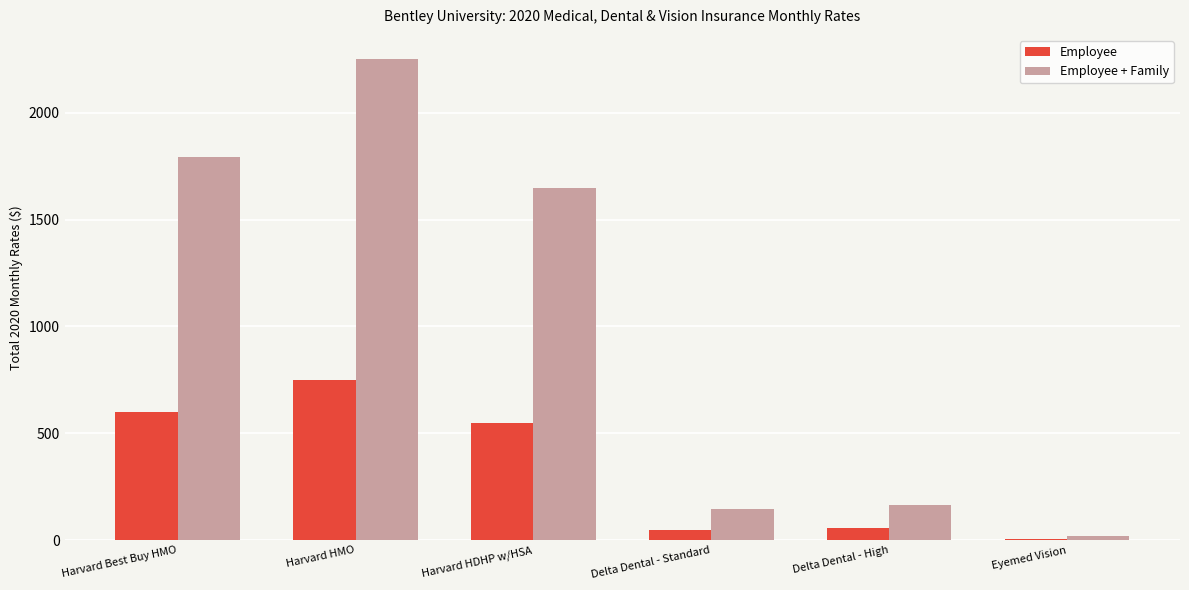

Does the chart contain stacked bars?

No